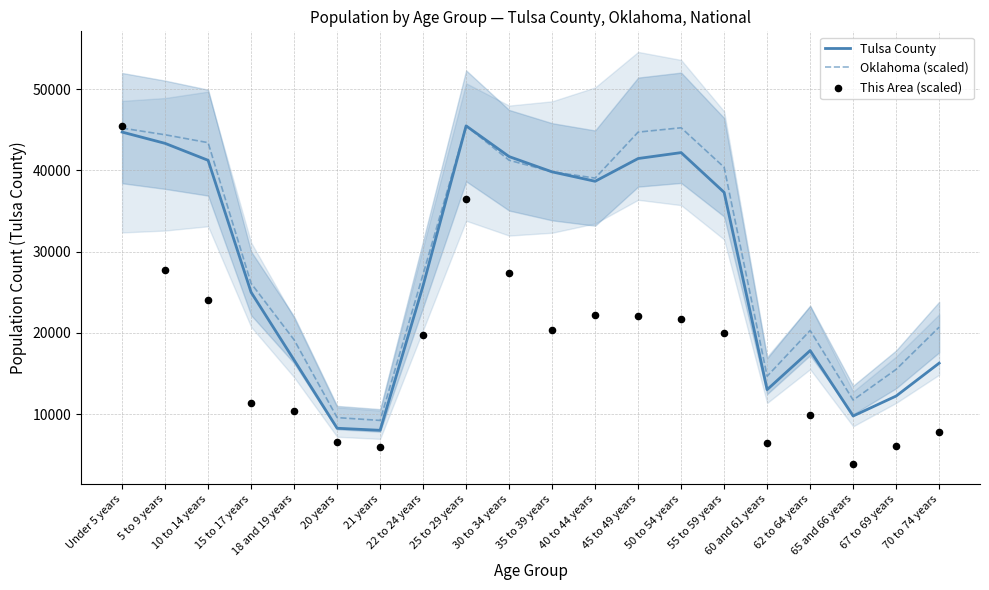

What is the total value across all series at 65 and 66 years?

25491.5